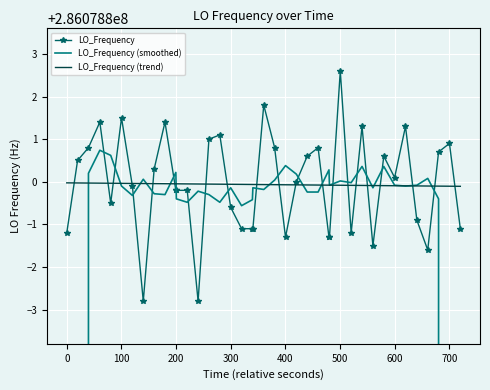

What is the maximum value shown in the chart?

286078802.6